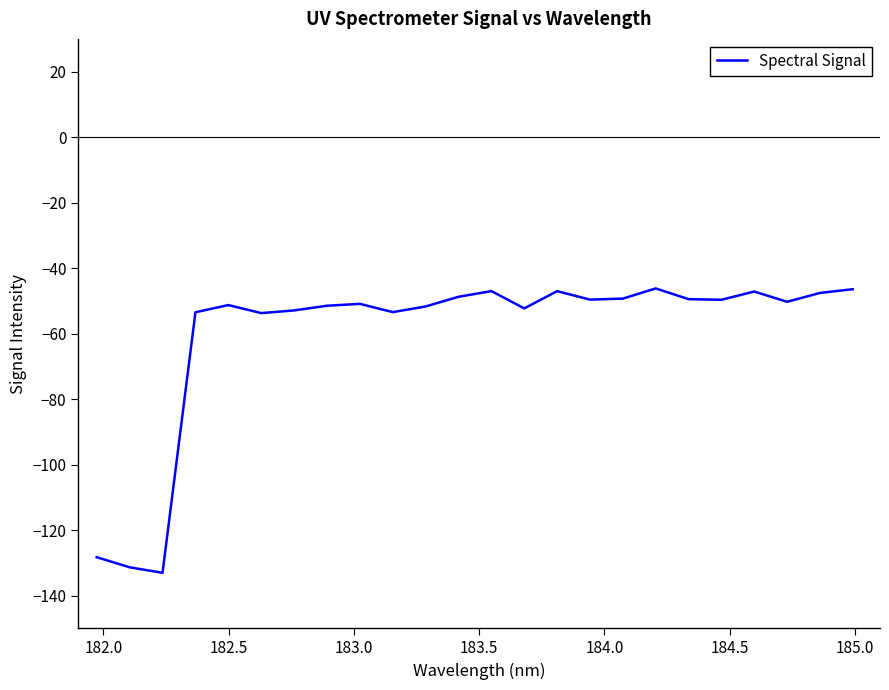

What is the maximum value shown in the chart?

-46.2